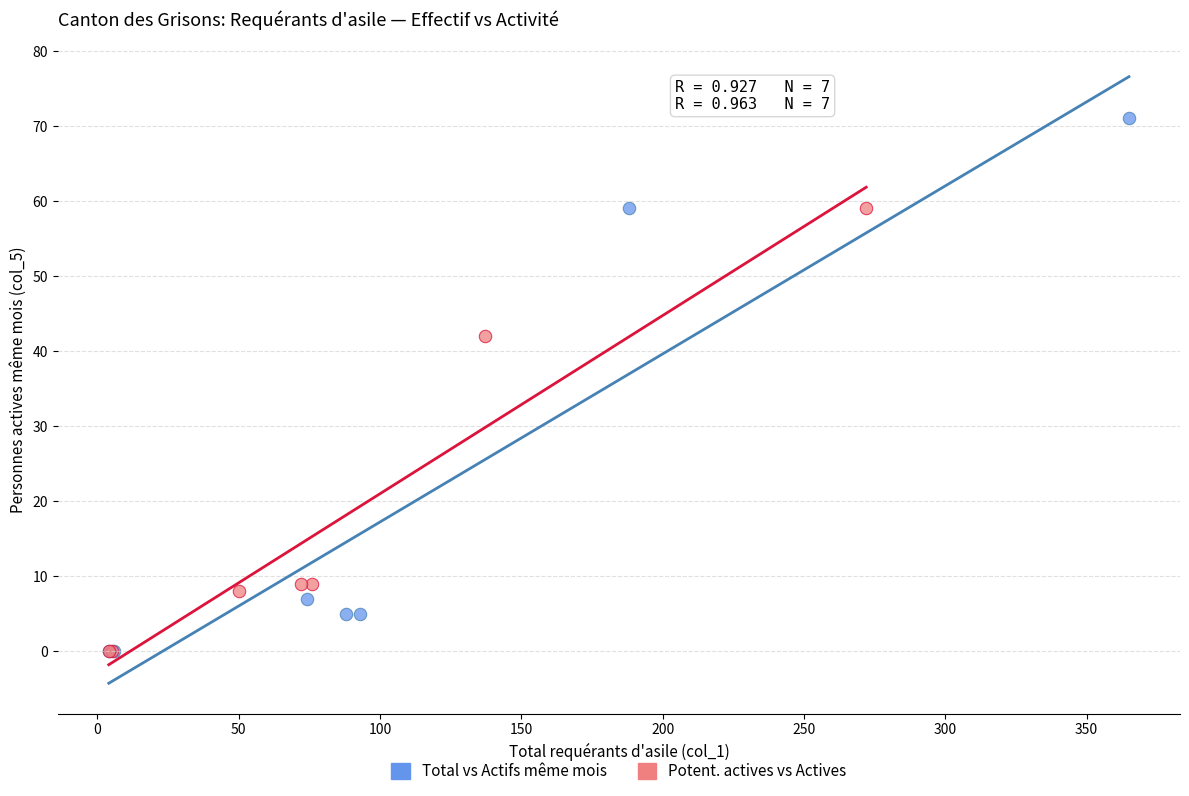

Which series has the widest spread of Y values?

Total vs Actifs même mois